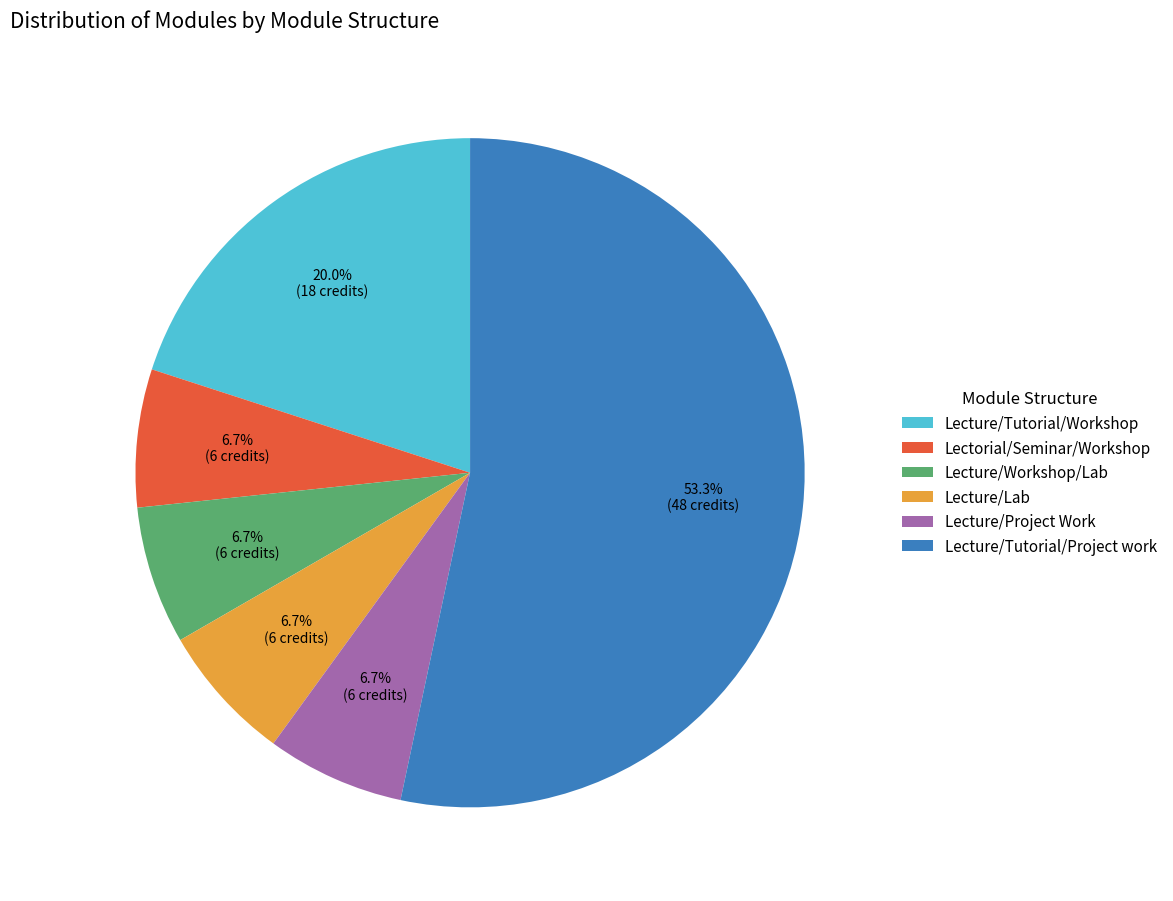

The Lecture/Lab slice represents 7% of the pie. True or false?

True